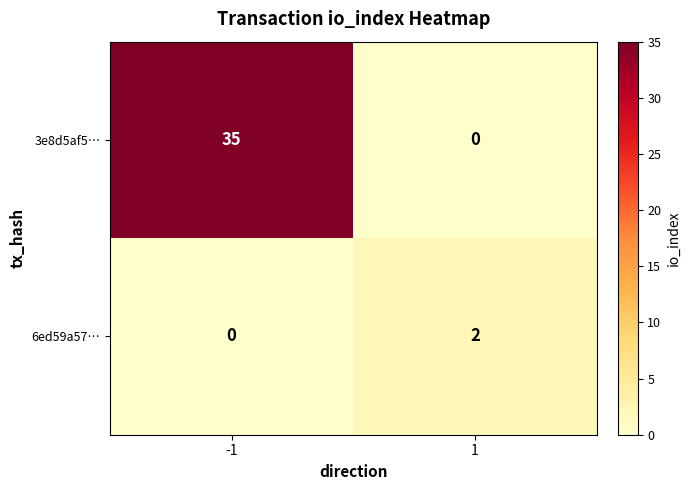

Reading left to right, list all the values displayed in this chart.

3e8d5af5…: -1=35	1=0
6ed59a57…: -1=0	1=2